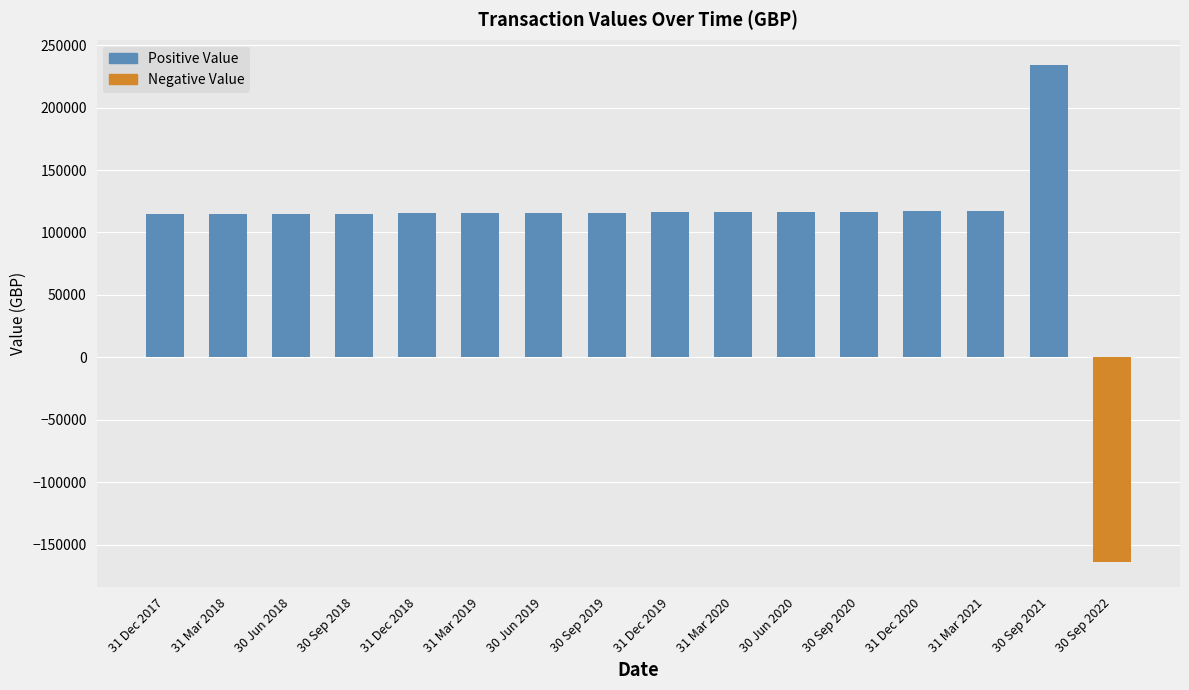

What is the label of the 16th bar from the left?

30 Sep 2022